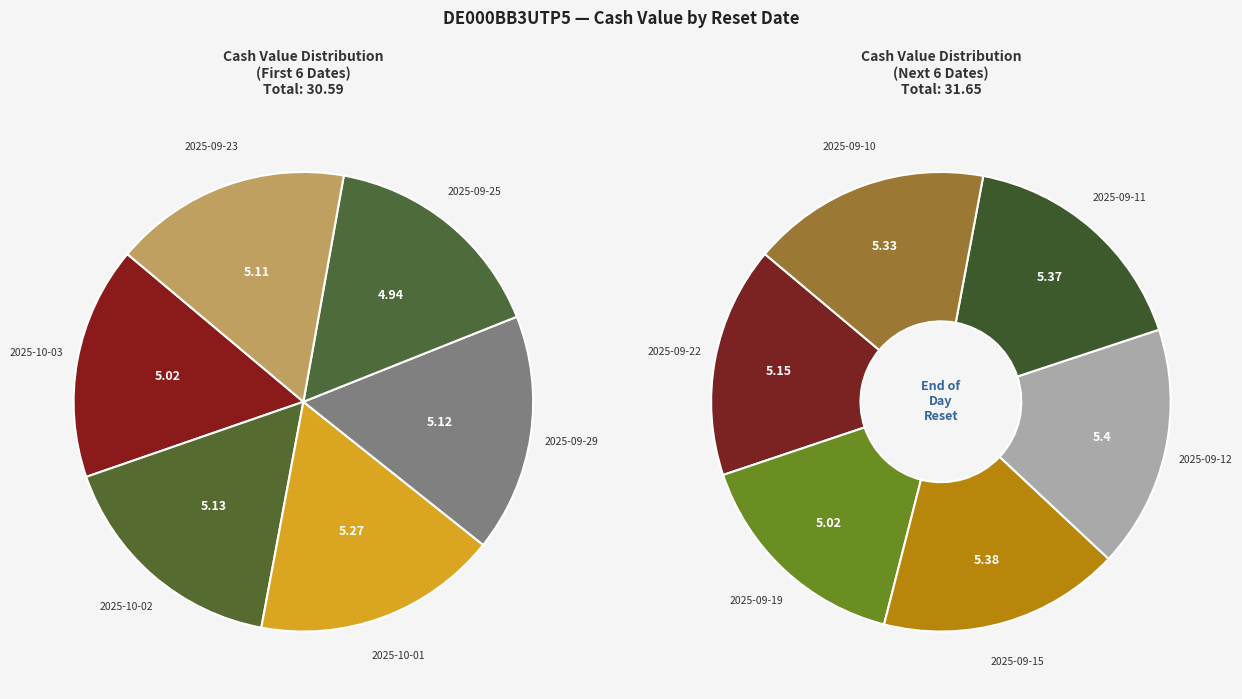

Approximately how many times larger is the value at 2025-09-12 compared to 2025-09-15?

1.0